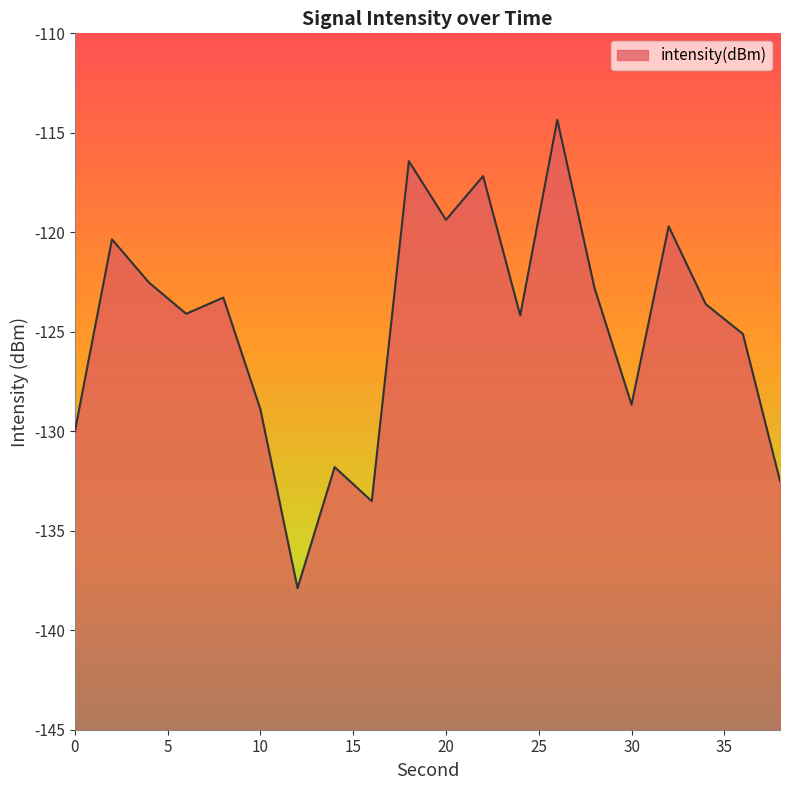

What is the value of the 15th point from the left?

-122.8